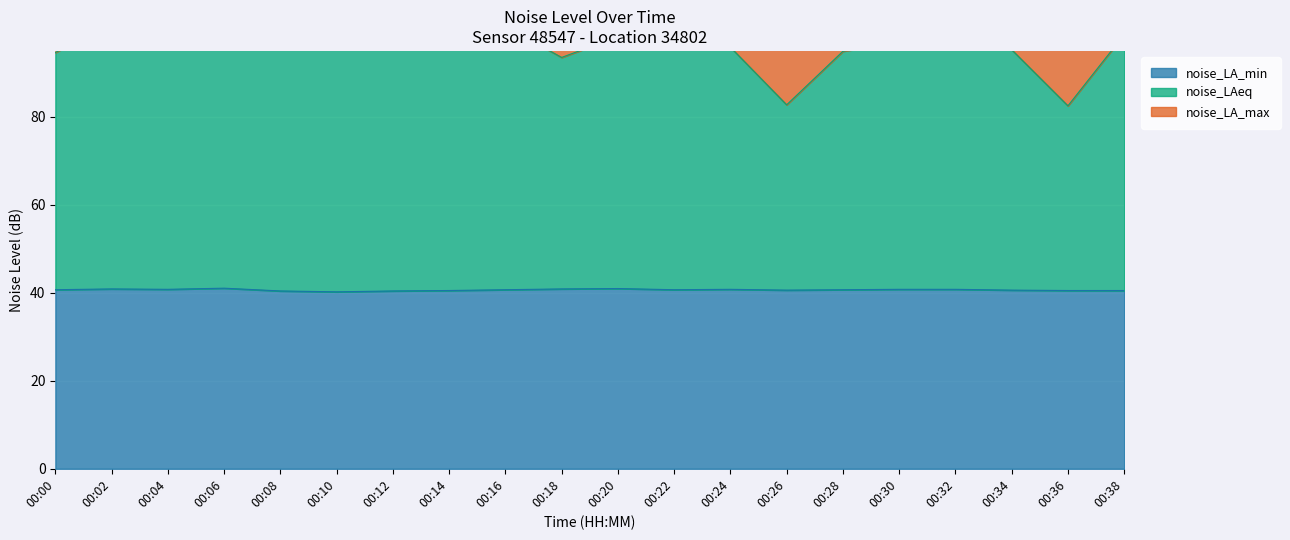

What is the approximate value of noise_LA_max at 00:14?

171.8